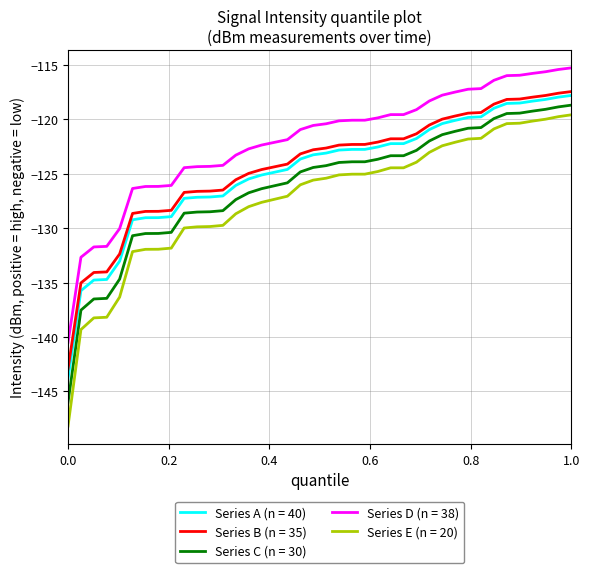

True or false: Series D (n = 38) and Series E (n = 20) cross at least once.

False